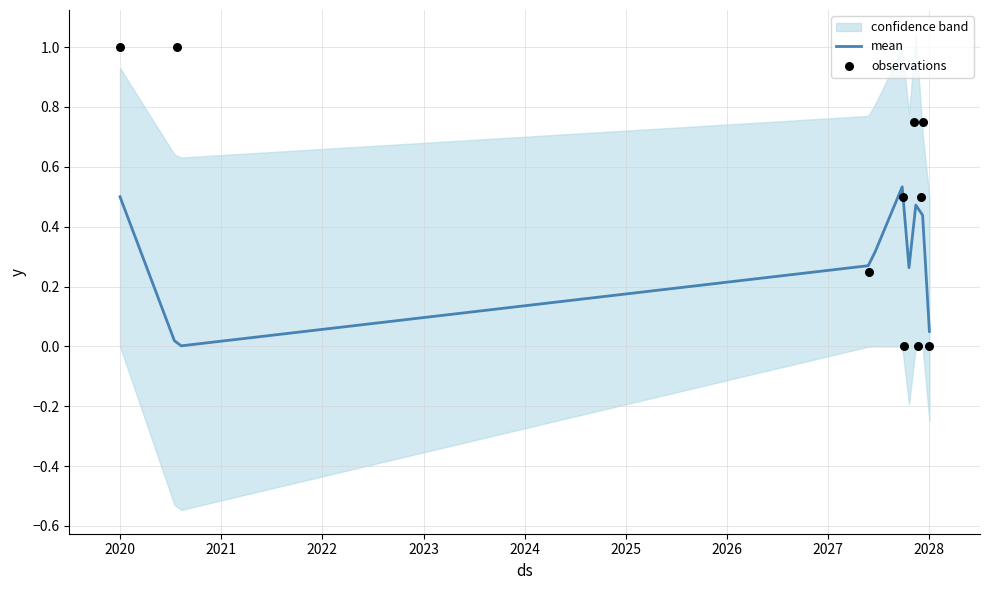

At how many categories does at least one series exceed 0?

10